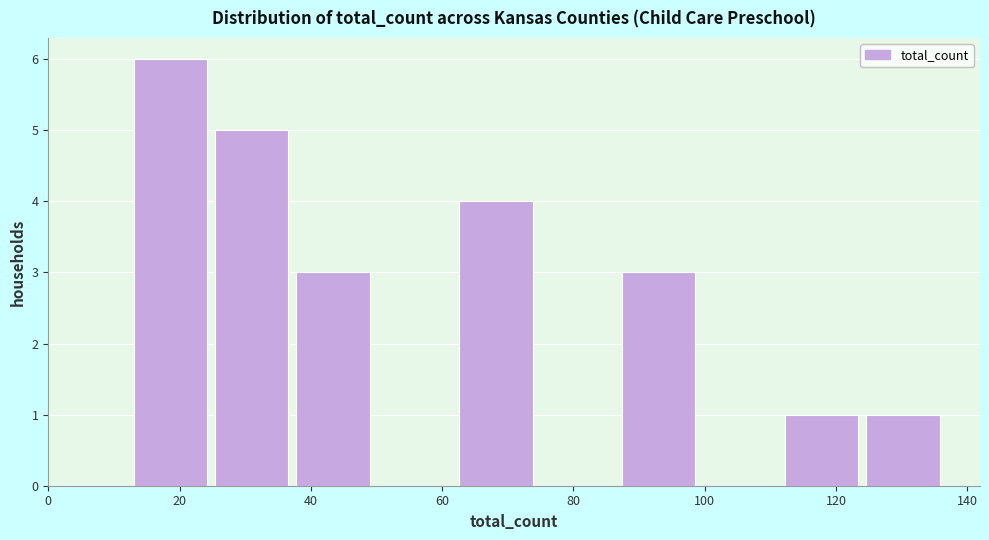

Over which range of the x-axis is the bar tallest?

13.0 to 25.4